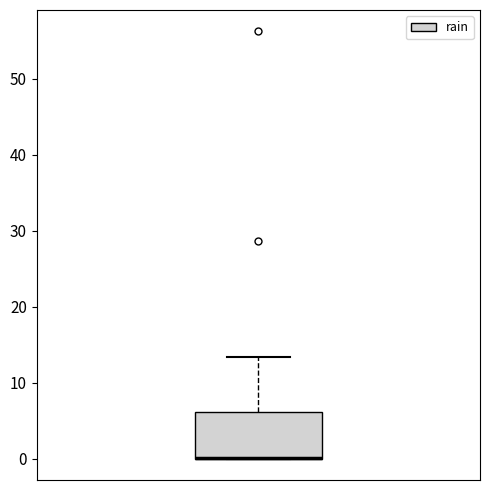

Transcribe this box plot: give where the median line is, the range the box spans, and where the two whiskers end, as read against the y-axis. The values are not printed on the chart, so give them approximately, as read against the axis.

median 0 (drawn on the box's lower edge), box 0 to 6, whiskers 0 to 13